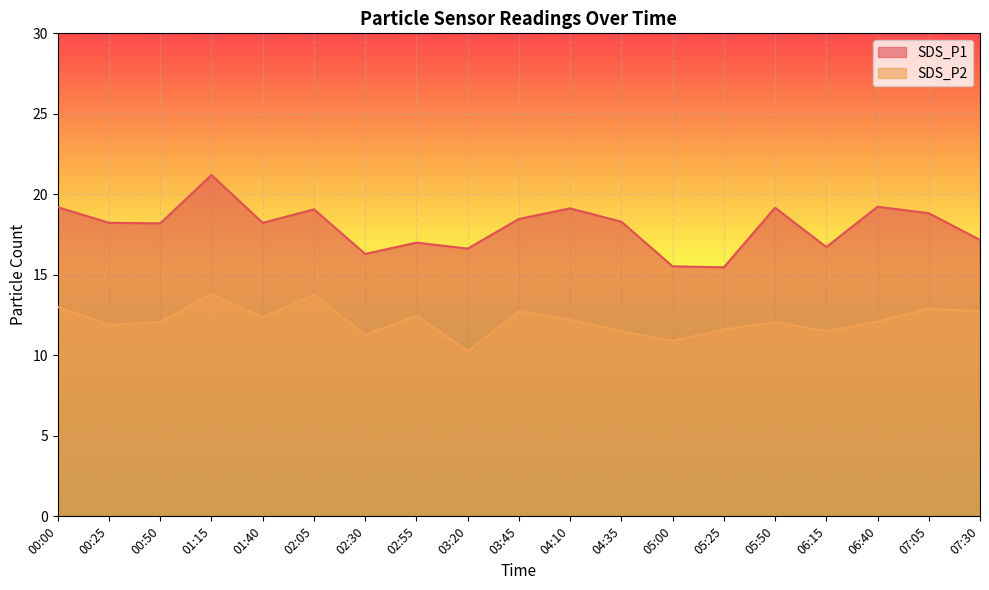

Where is the first local minimum for SDS_P1?

00:50